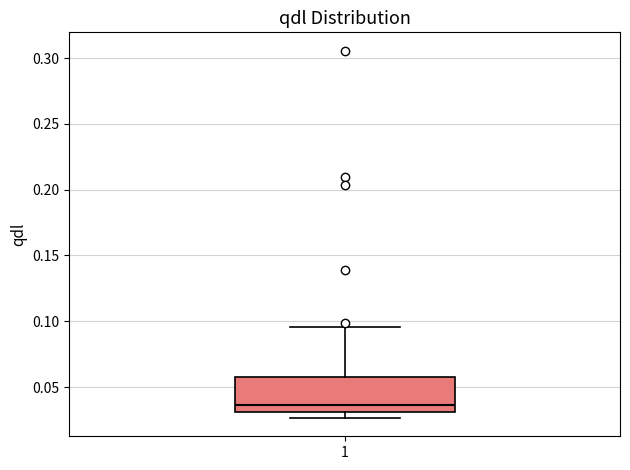

Transcribe this box plot: give where the median line is, the range the box spans, and where the two whiskers end, as read against the y-axis. The values are not printed on the chart, so give them approximately, as read against the axis.

median 0.035, box 0.030 to 0.060, whiskers 0.025 to 0.095